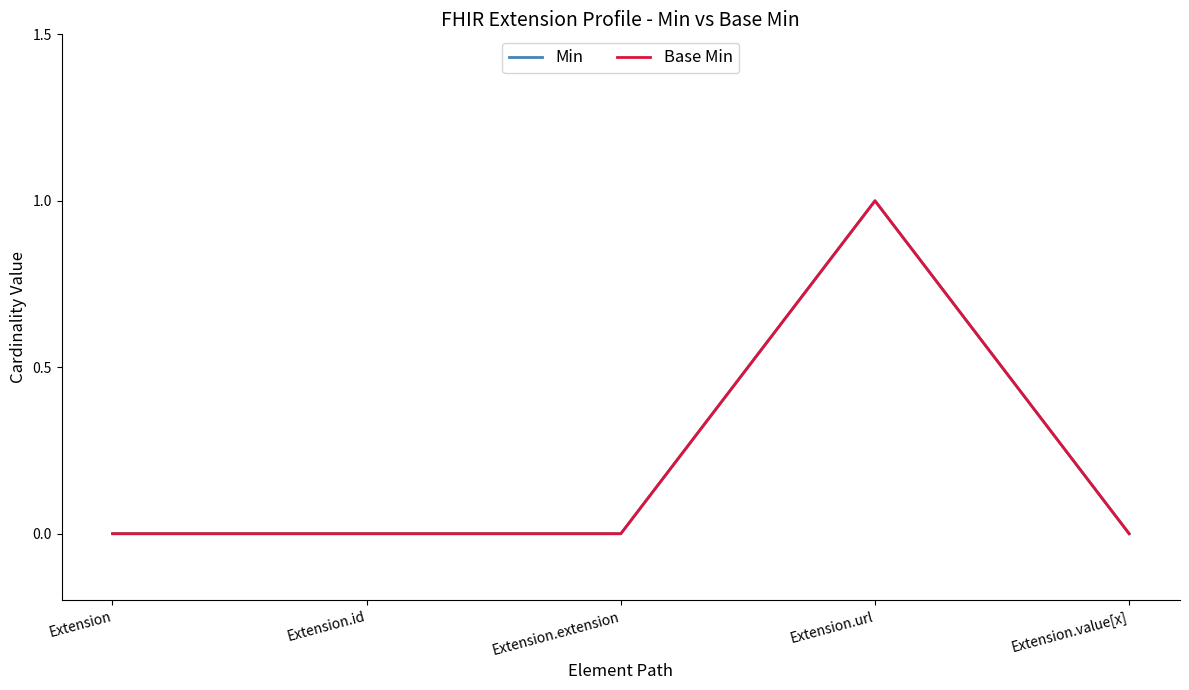

True or false: Base Min has more than 1 points higher than both neighbors.

False